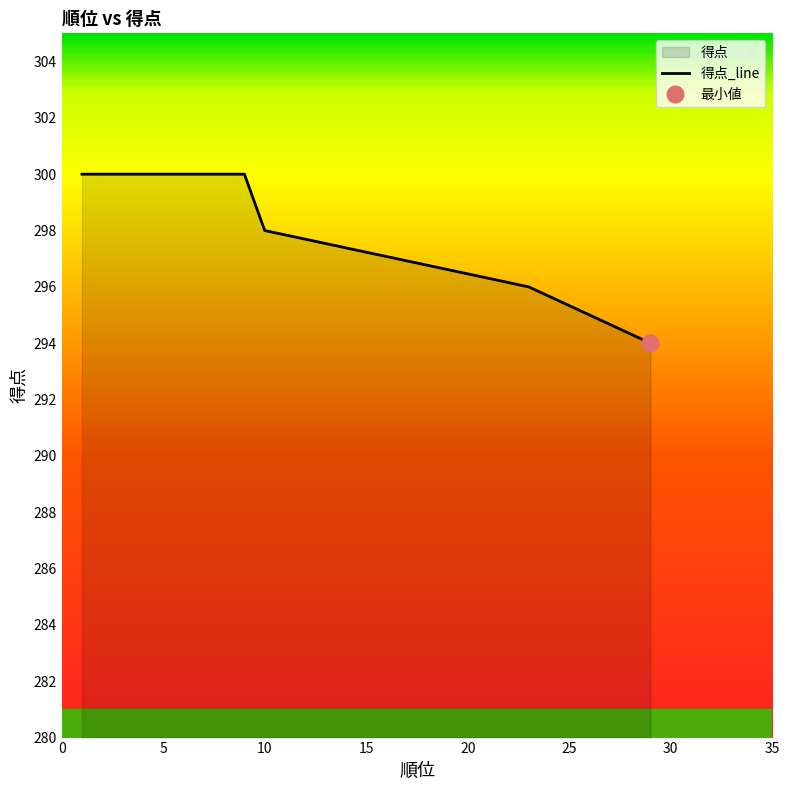

How many distinct data groups are displayed?

1